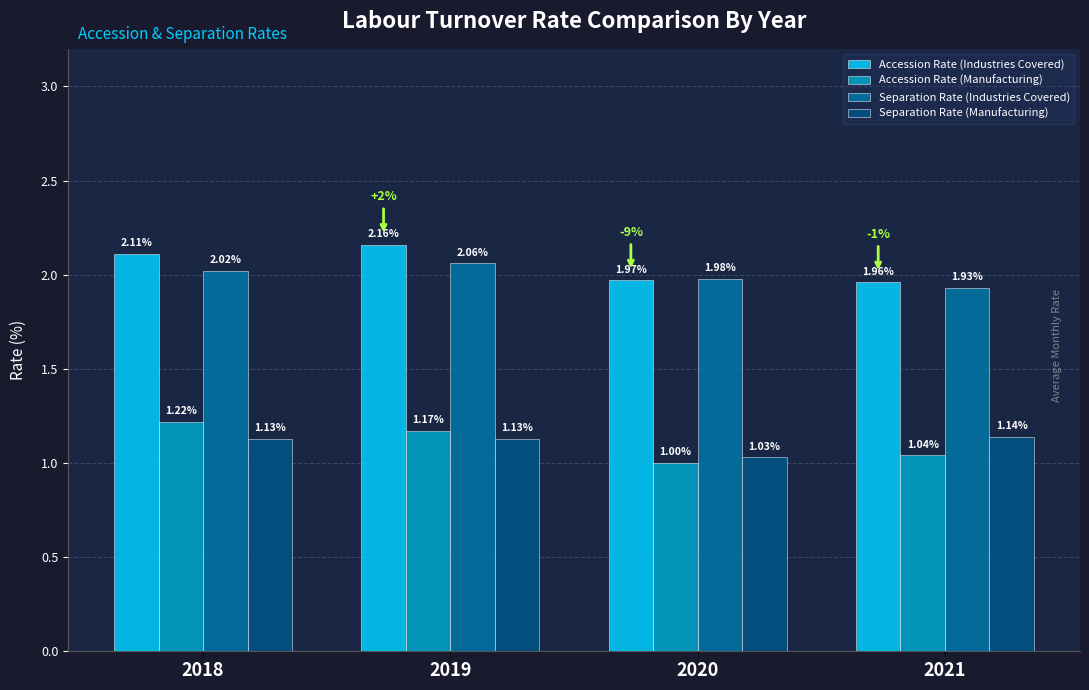

At how many categories does at least one series exceed 2?

2